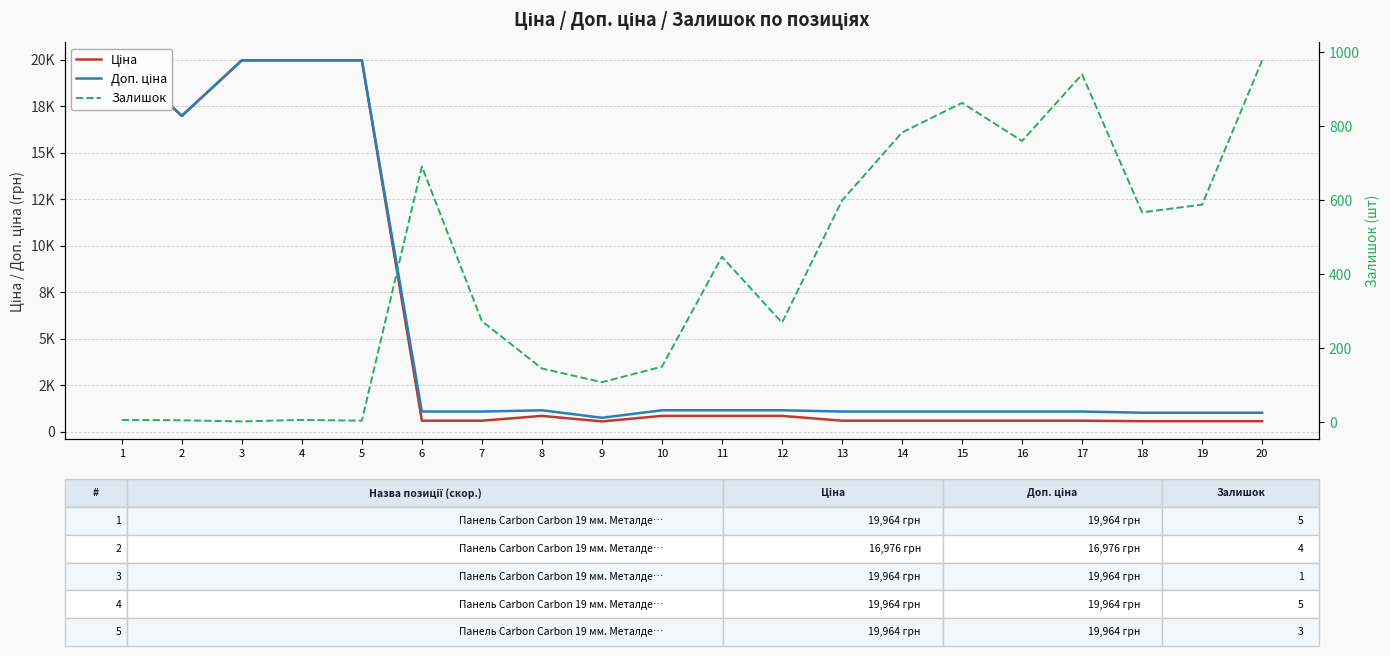

Reading right to left, transcribe all the data shown in this chart.

Ціна: 564.0	564.0	564.0	589.9	589.9	589.9	589.9	589.9	848.4	848.4	848.4	551.5	848.4	589.9	589.9	19964.2	19964.2	19964.2	16976.3	19964.2
Доп. ціна: 1017.8	1017.8	1017.8	1081.7	1081.7	1081.7	1081.7	1081.7	1149.7	1149.7	1149.7	747.0	1149.7	1081.7	1081.7	19964.2	19964.2	19964.2	16976.3	19964.2
Залишок: 977.0	587.0	566.0	939.0	759.0	862.0	782.0	598.0	268.0	446.0	149.0	107.0	144.0	272.0	690.0	3.0	5.0	1.0	4.0	5.0